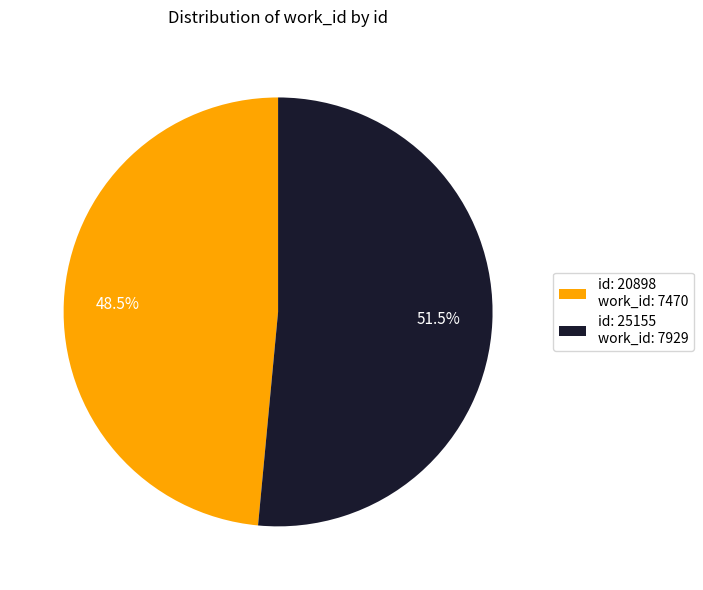

Which has a higher value, id: 25155 work_id: 7929 or id: 20898 work_id: 7470?

id: 25155 work_id: 7929